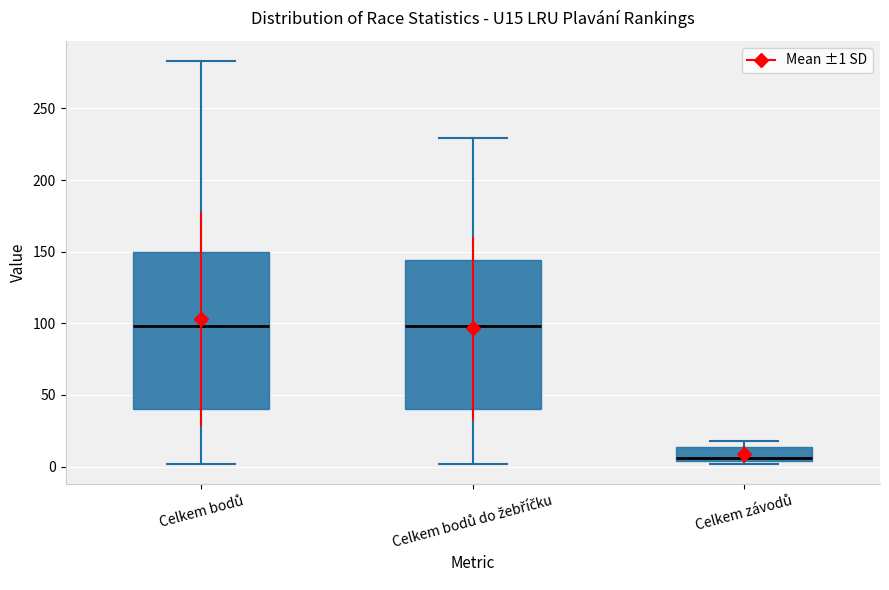

Reading left to right, read every box against the y-axis: the position of its median line, the range the box covers, and the ends of its whiskers. The values are not printed on the chart, so give them approximately, as read against the axis.

Celkem bodů: median 100, box 40 to 150, whiskers 0 to 285
Celkem bodů do žebříčku: median 100, box 40 to 145, whiskers 0 to 230
Celkem závodů: median 5 (just above the box's lower edge), box 5 to 15, whiskers 0 to 20